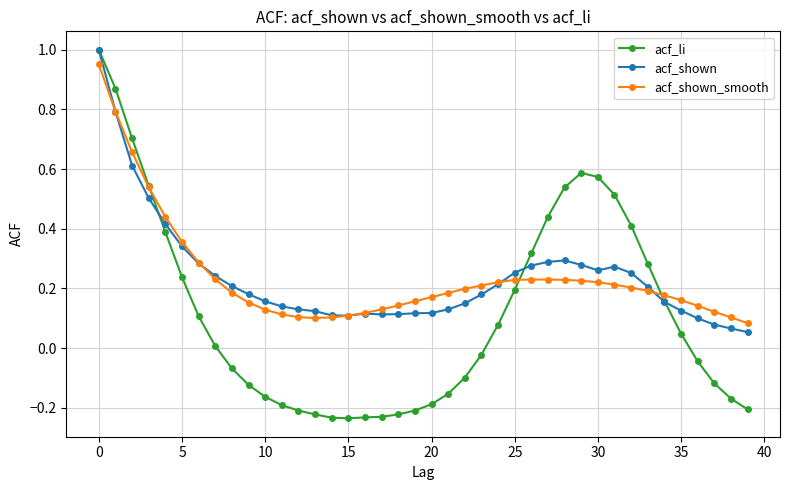

How many lines are shown in the chart?

3